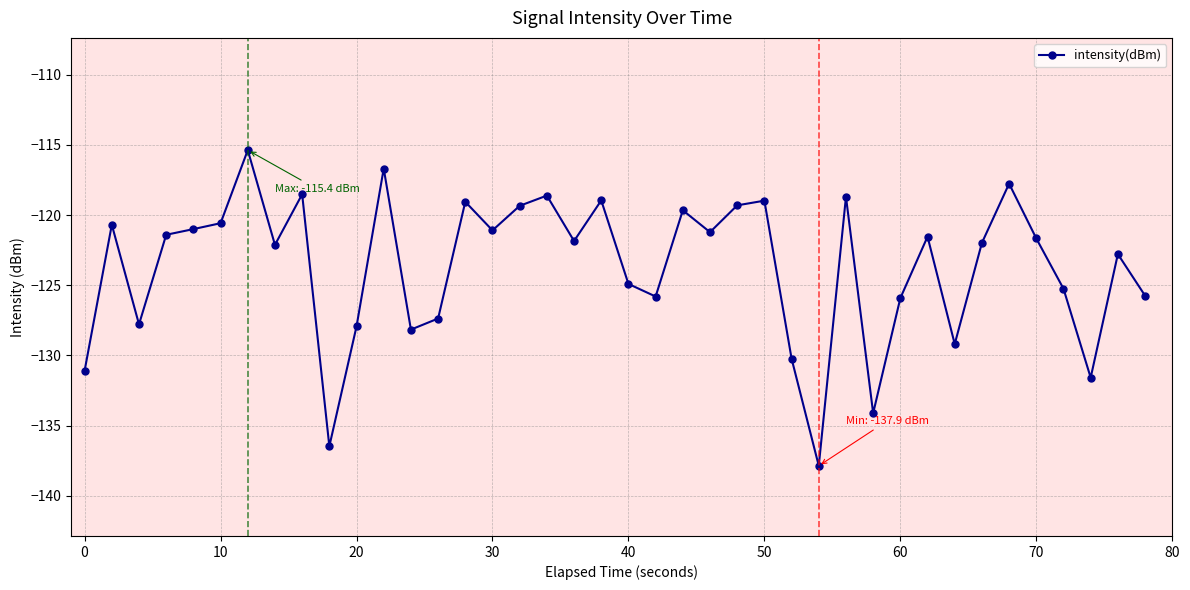

Count the number of categories in the chart.

40